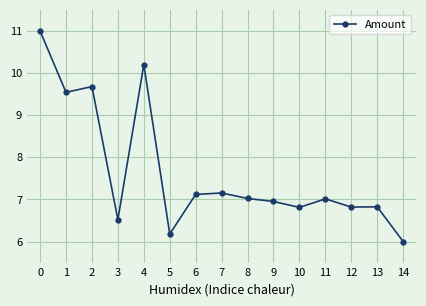

Between 3 and 4, which is larger?

4